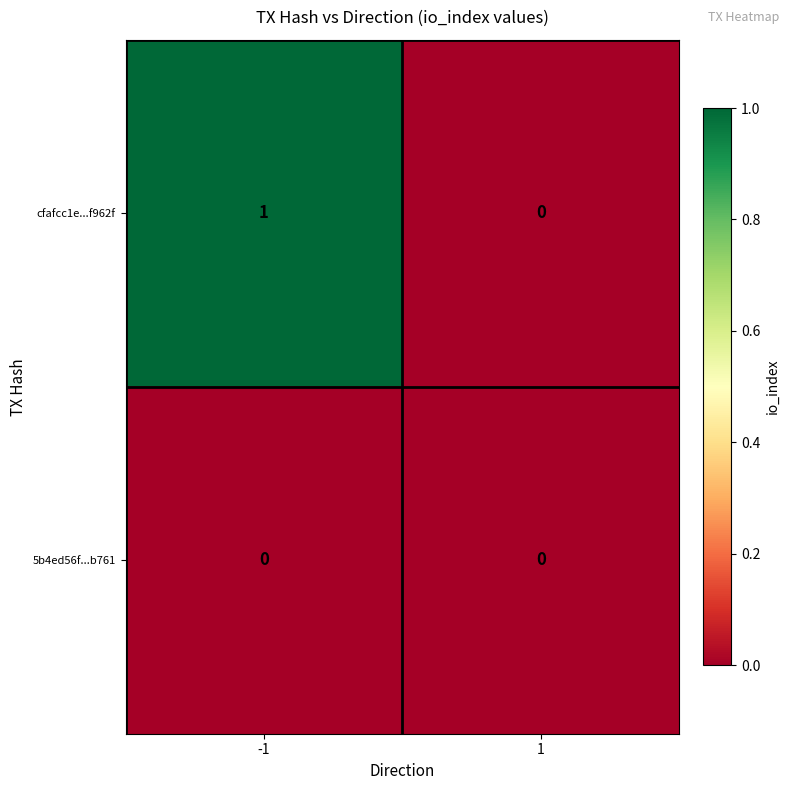

How many positive values does the cfafcc1e...f962f series have?

1